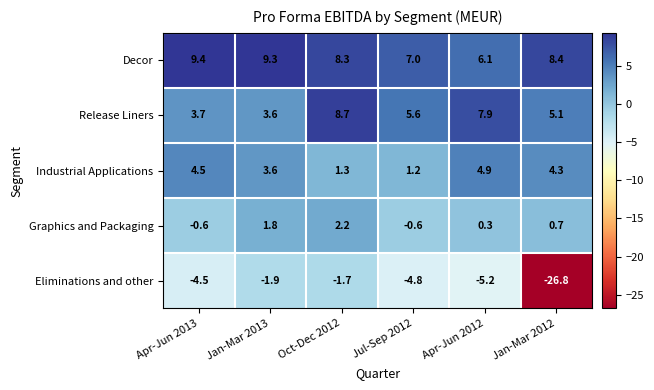

What is the total value across all series at Jan-Mar 2012?

-8.3